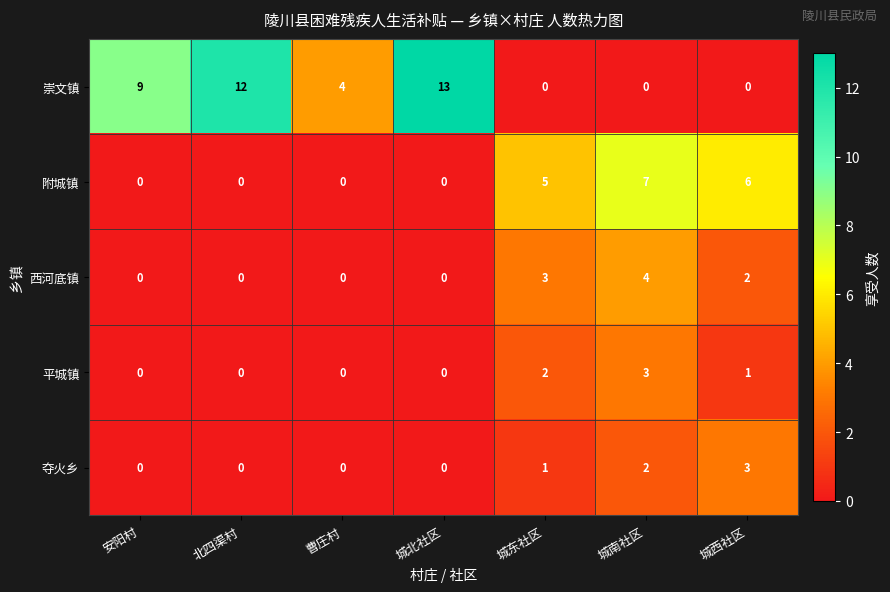

The value of 西河底镇 at 城北社区 is 2. True or false?

False